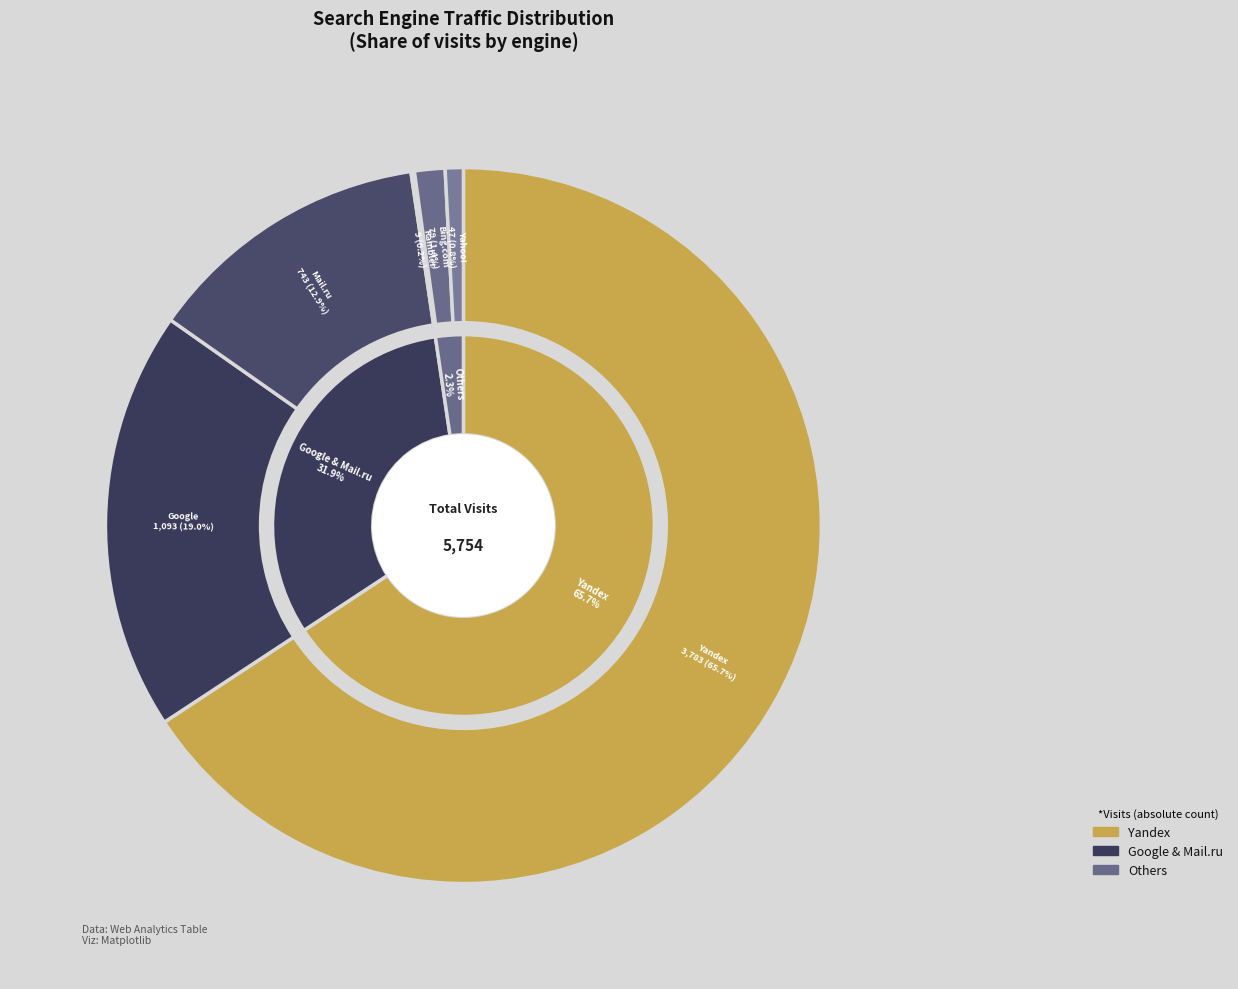

What is the largest slice in the pie chart?

Yandex